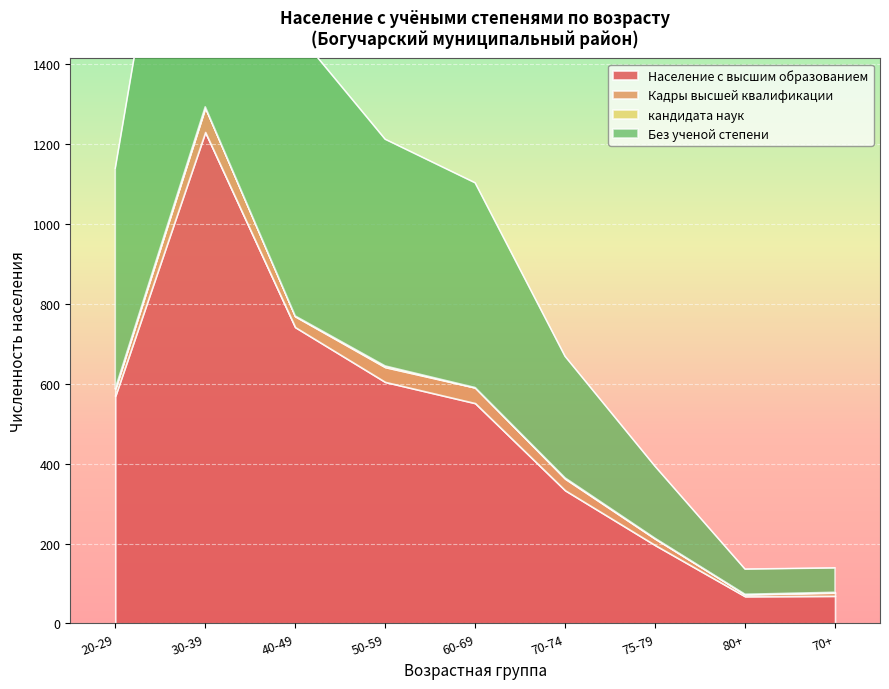

True or false: Население с высшим образованием has more than 1 interior local peaks.

False